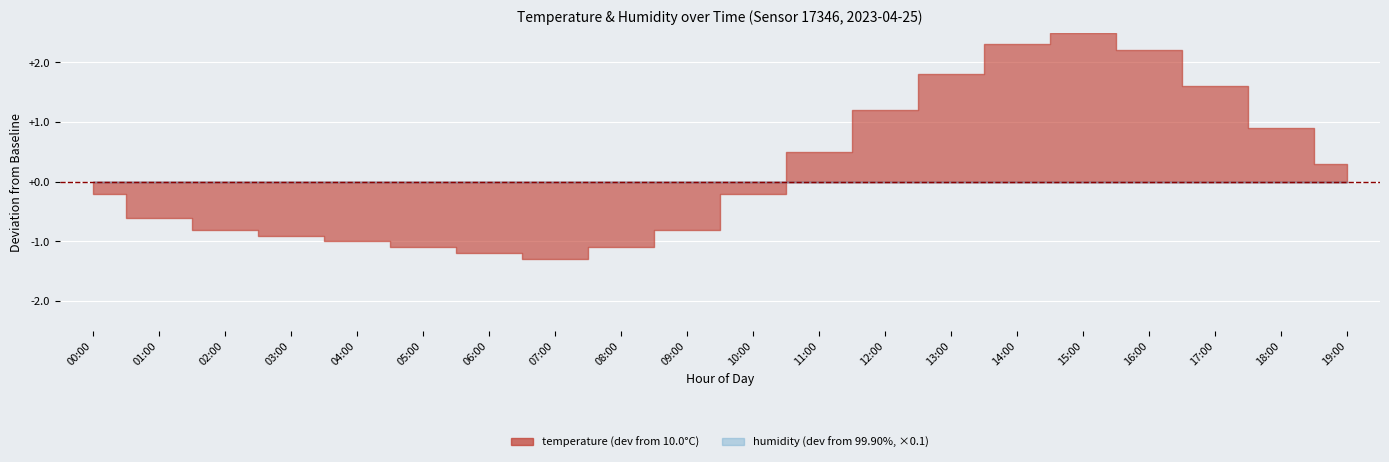

What is the value of the humidity point at the 16th from the left?

99.9